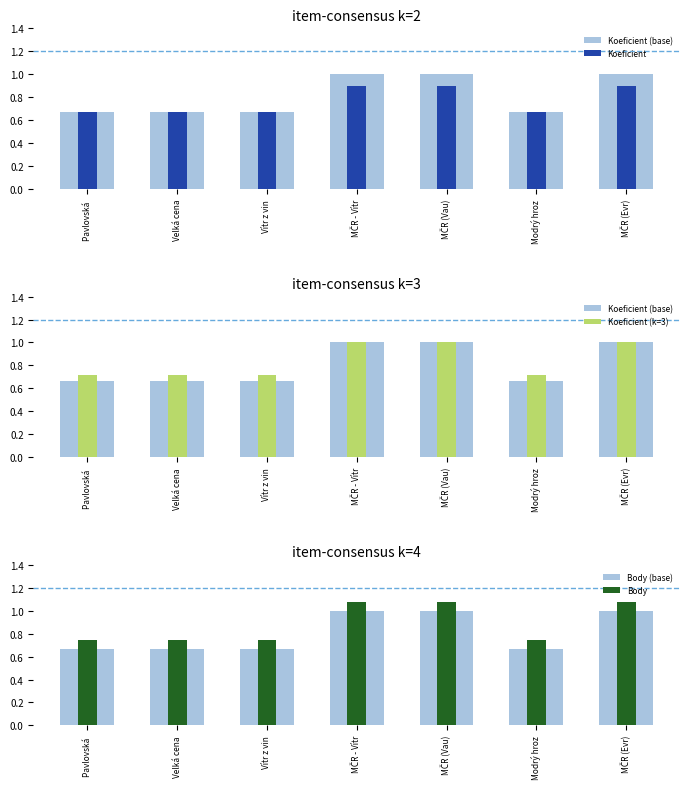

Which category has the highest value across all series?

MČR - Vítr